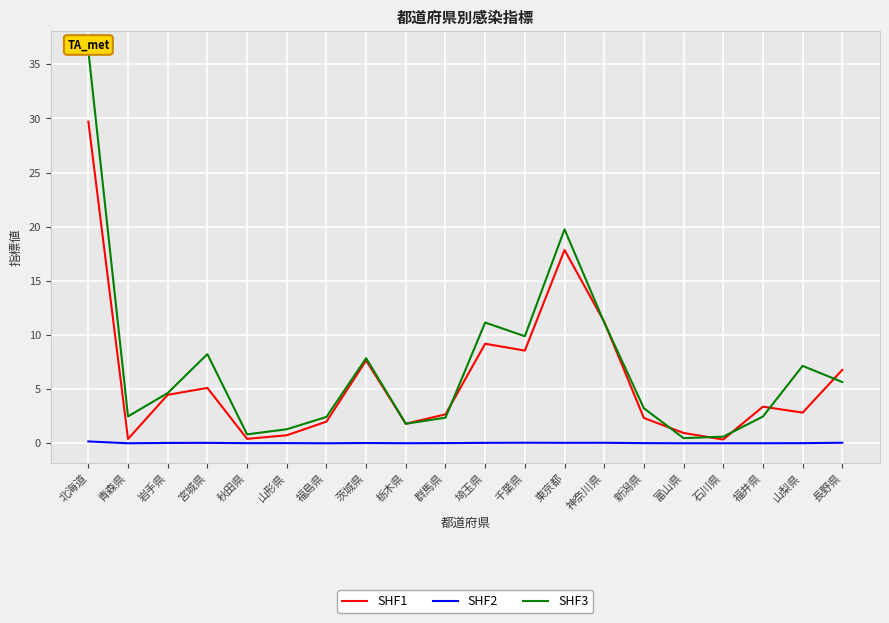

At which category does the chart reach its peak across all series?

北海道